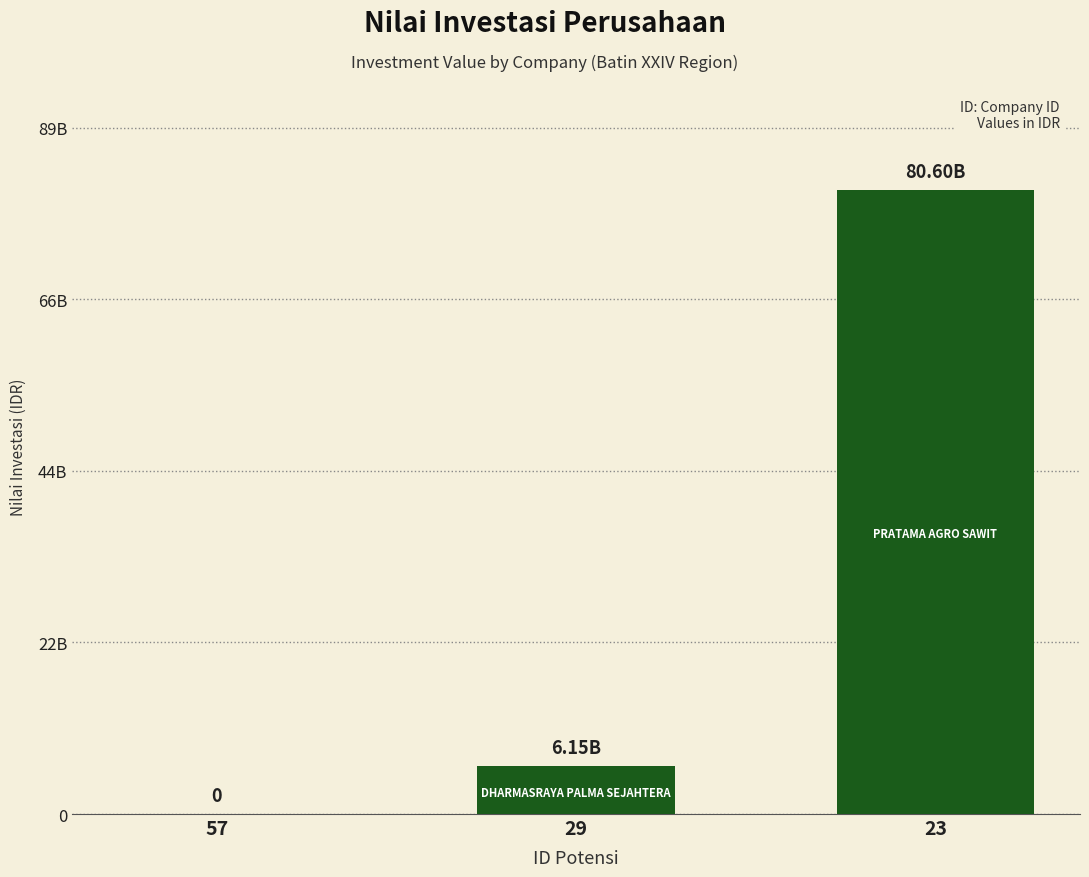

At which label is the value closest to 40302494500?

29